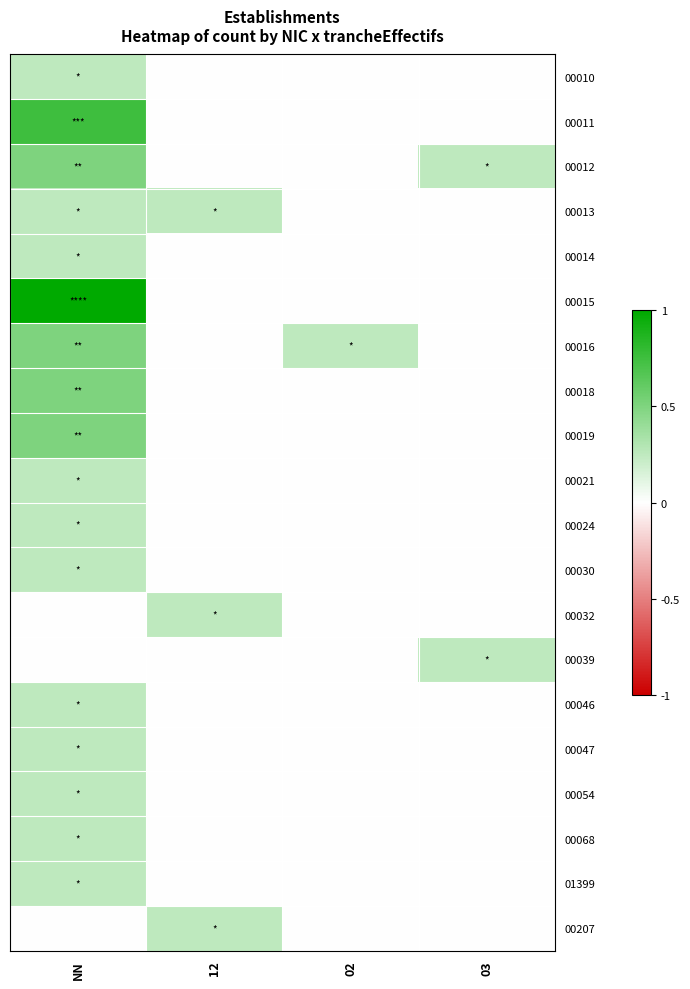

What is the total value across all series at 12?

0.8